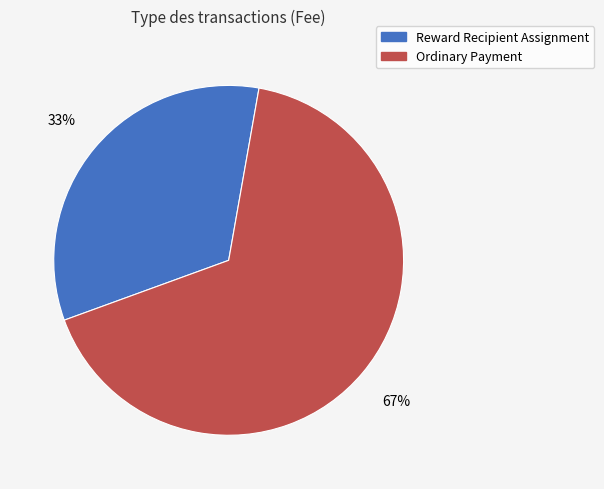

Which slice represents more than half of the pie?

Ordinary Payment